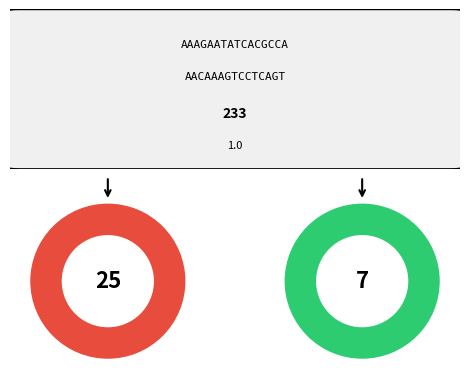

Count the number of slices in the pie.

2